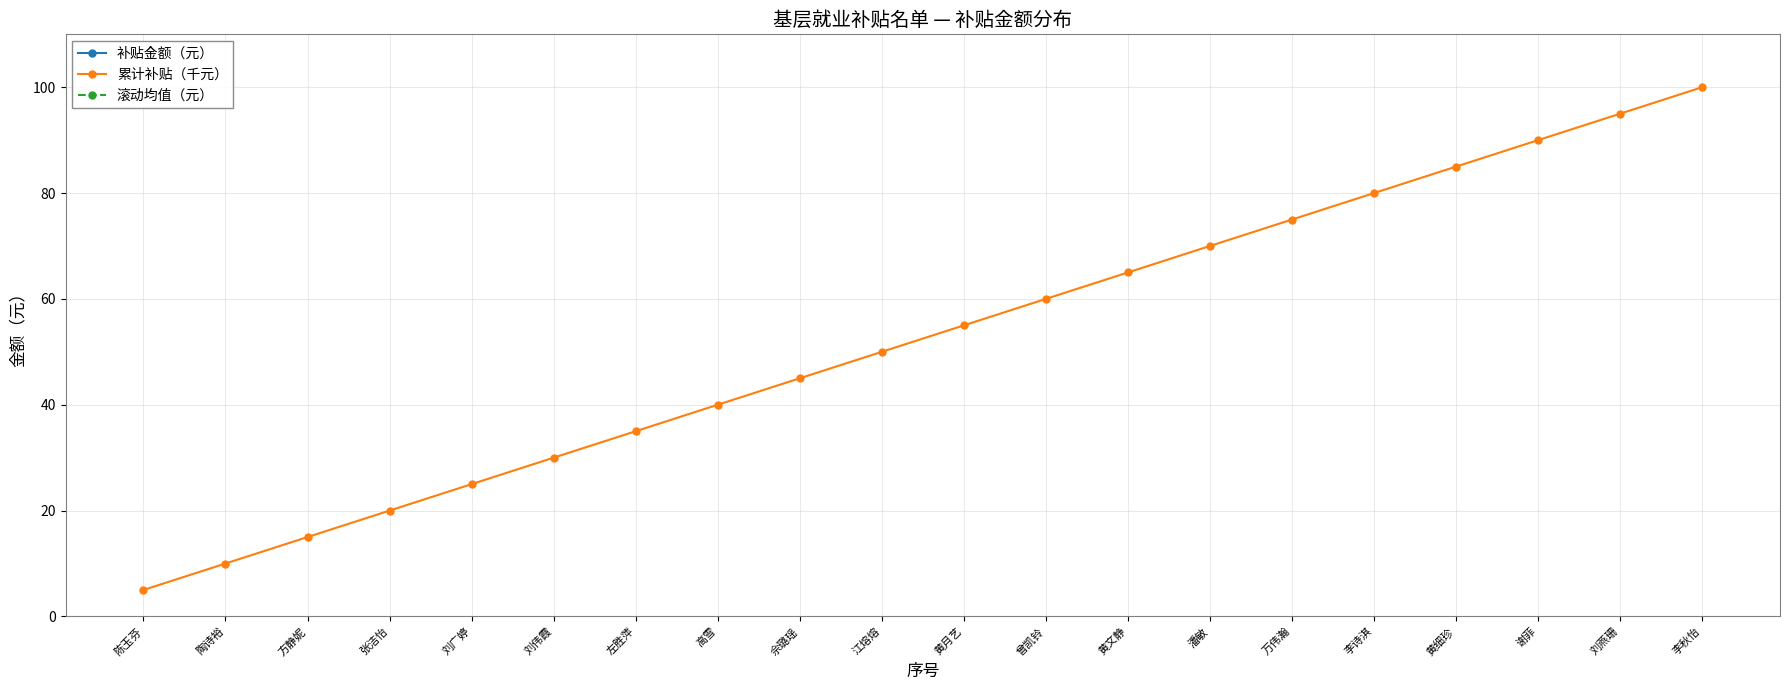

True or false: 滚动均值（元） has a value of 2249 at 张洁怡.

False